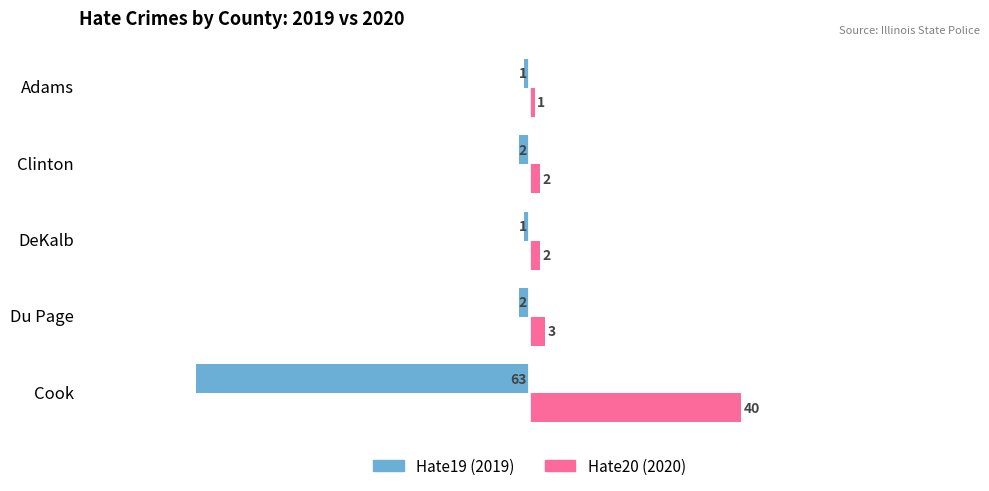

What is the smallest value displayed?

-63